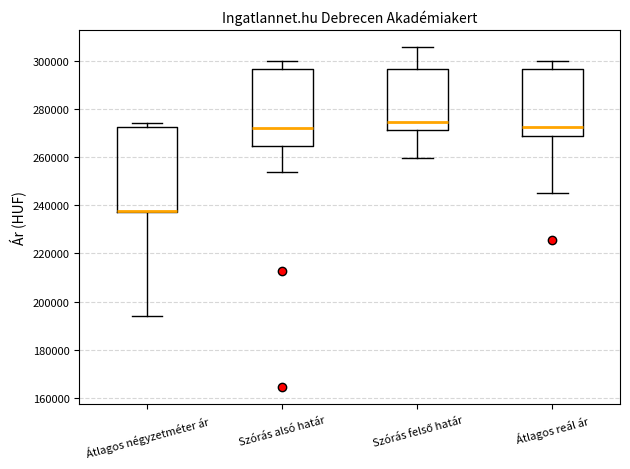

Reading left to right, read every box against the y-axis: the position of its median line, the range the box covers, and the ends of its whiskers. The values are not printed on the chart, so give them approximately, as read against the axis.

Átlagos négyzetméter ár: median 238000 (drawn on the box's lower edge), box 238000 to 272000, whiskers 194000 to 274000
Szórás alsó határ: median 272000, box 264000 to 296000, whiskers 254000 to 300000
Szórás felső határ: median 274000, box 272000 to 296000, whiskers 260000 to 306000
Átlagos reál ár: median 272000, box 268000 to 296000, whiskers 244000 to 300000